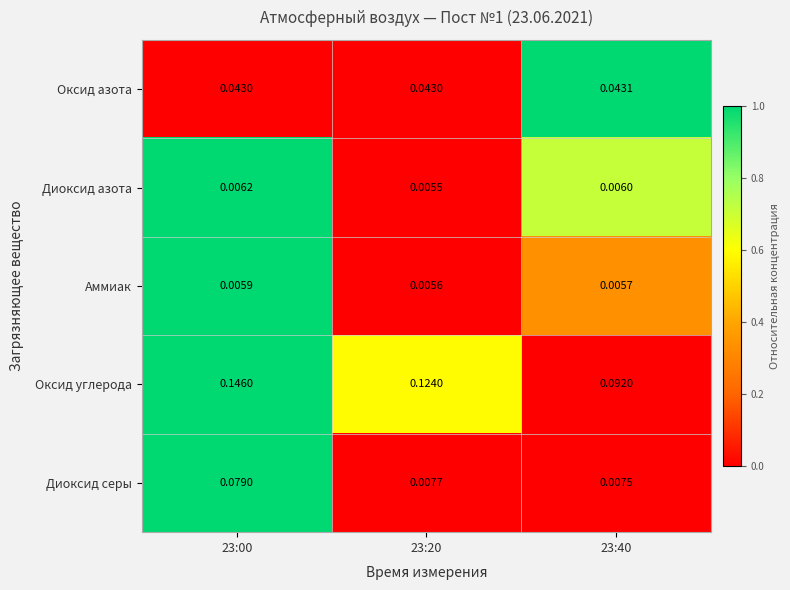

Which series has the largest total across all categories?

Оксид углерода